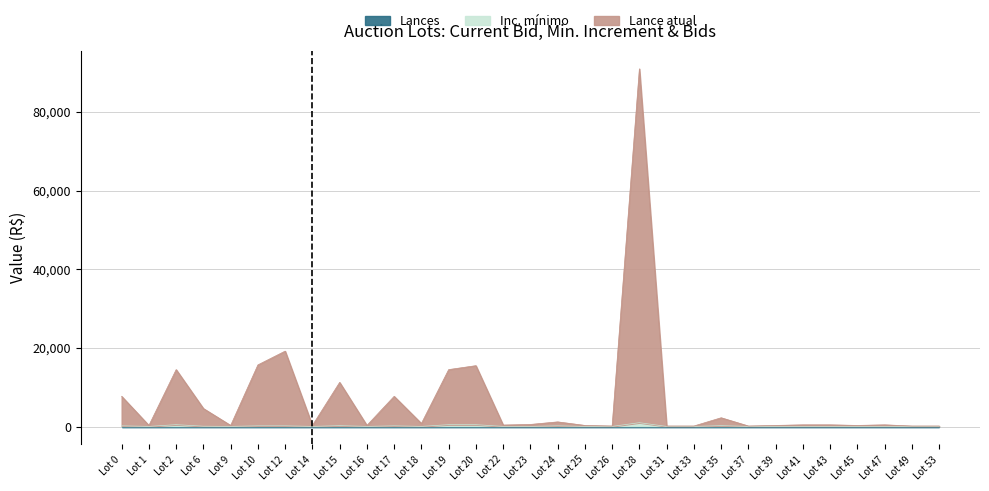

How many lines are shown in the chart?

3